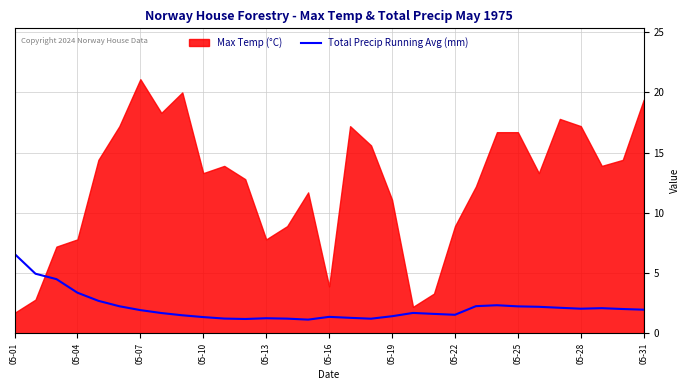

Which category has the highest value in the Total Precip Running Avg (mm) series?

05-01